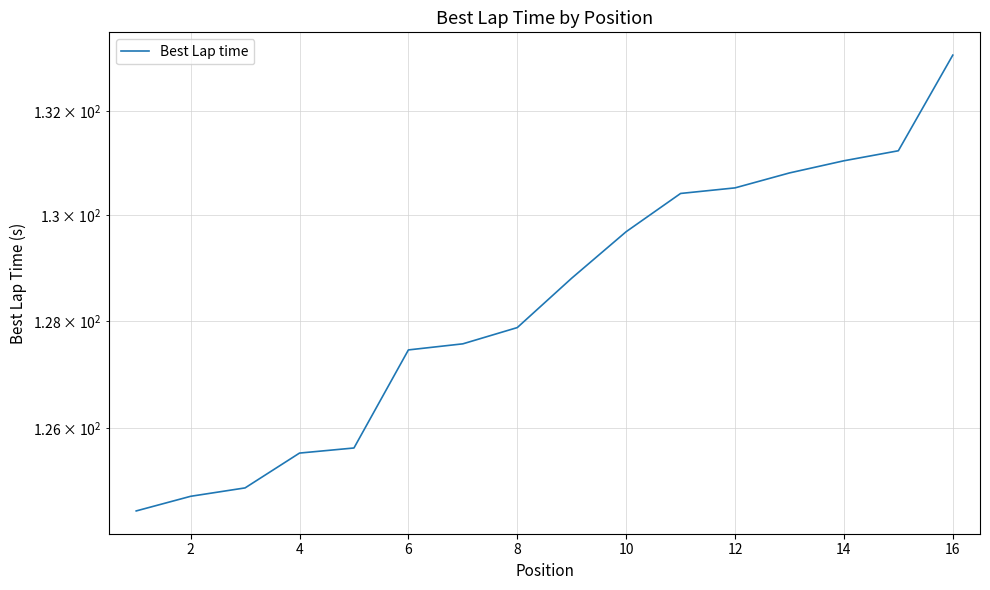

What is the value of the 9th point from the left?

128.8